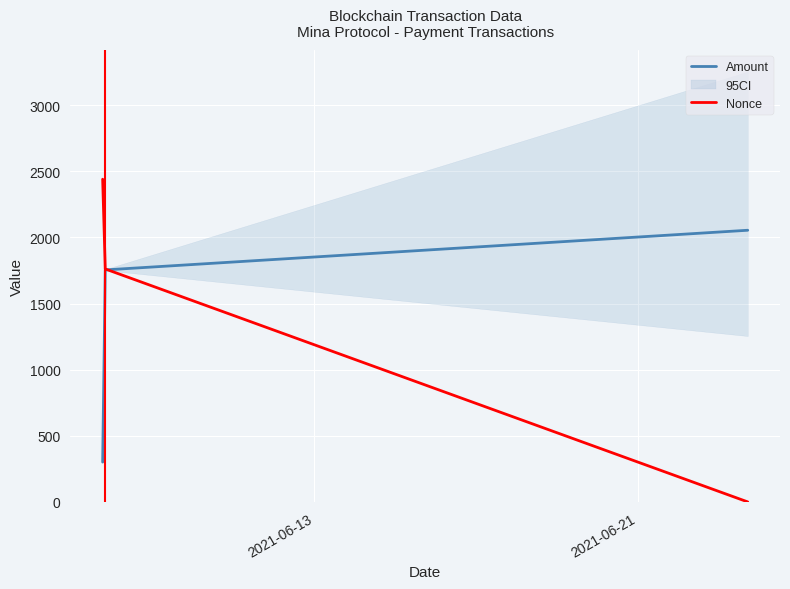

What is the sum of all Nonce values?

4203.0